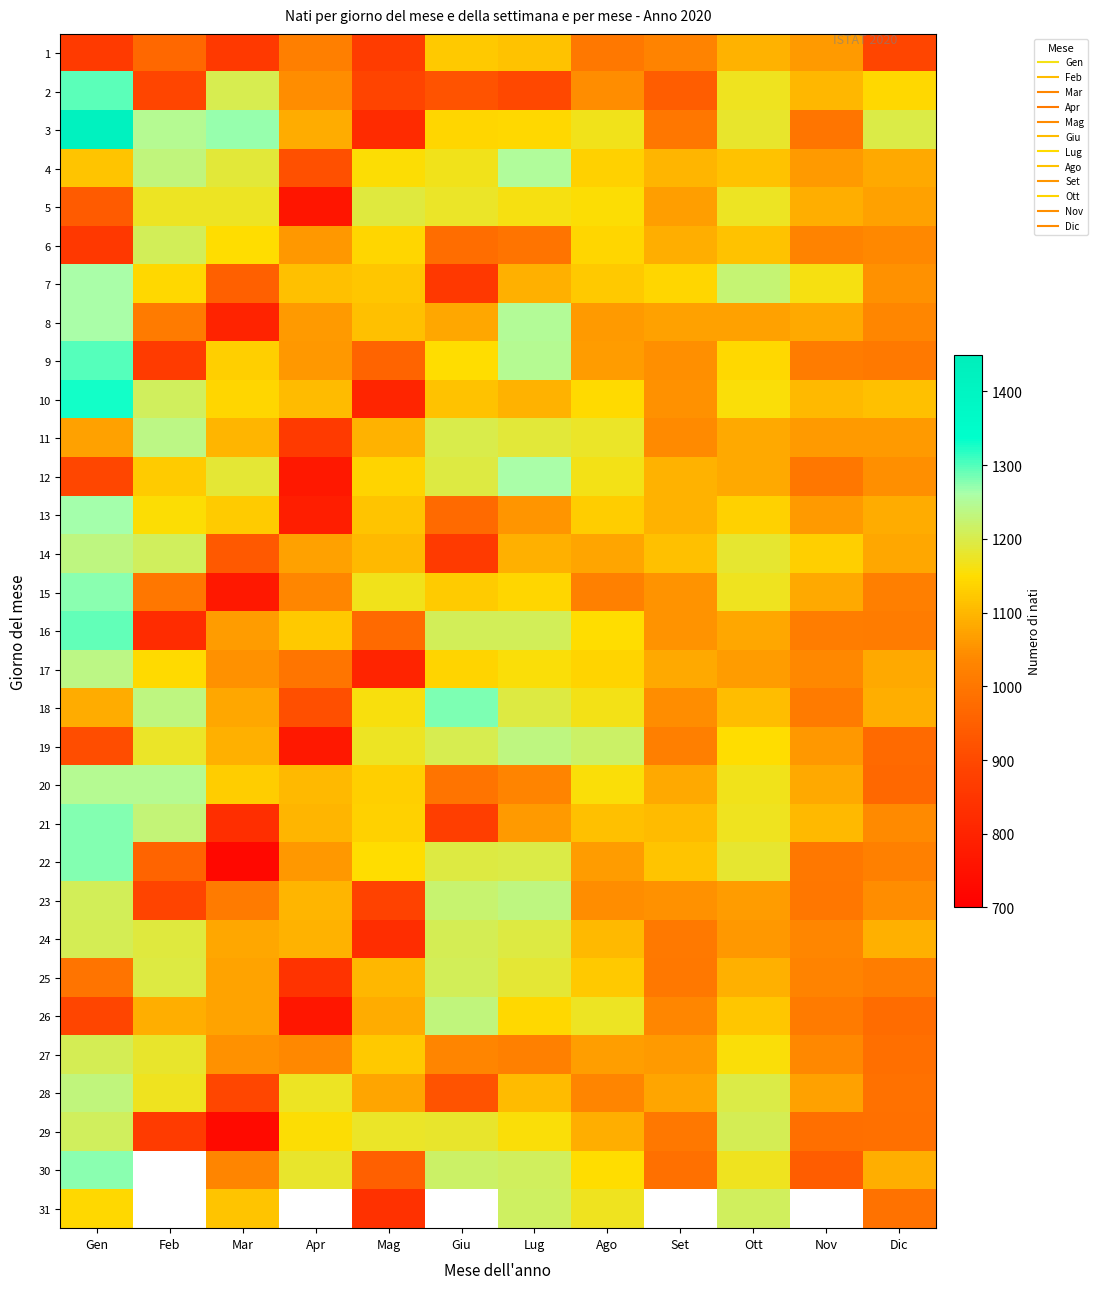

At Nov, list the series in order from smallest to largest.

30, 29, 3, 12, 23, 22, 18, 26, 9, 16, 6, 25, 24, 27, 17, 19, 13, 1, 4, 11, 28, 8, 20, 15, 5, 2, 10, 21, 14, 7, 31